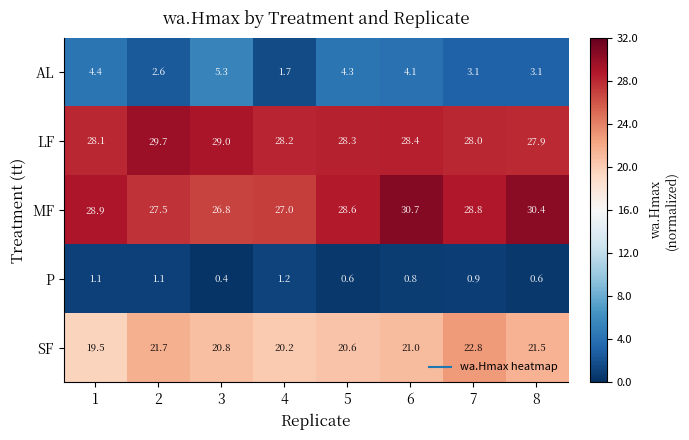

The value of AL at 4 is 0.7. True or false?

False